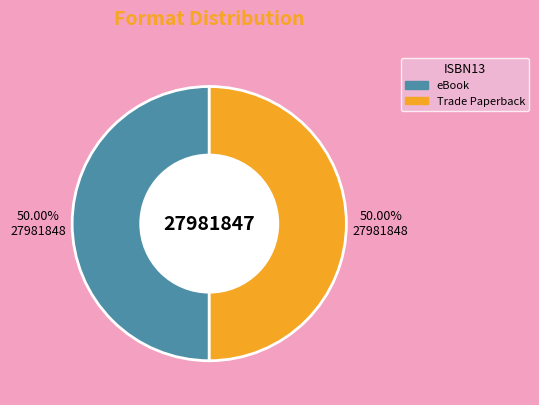

How many segments does this pie chart have?

2